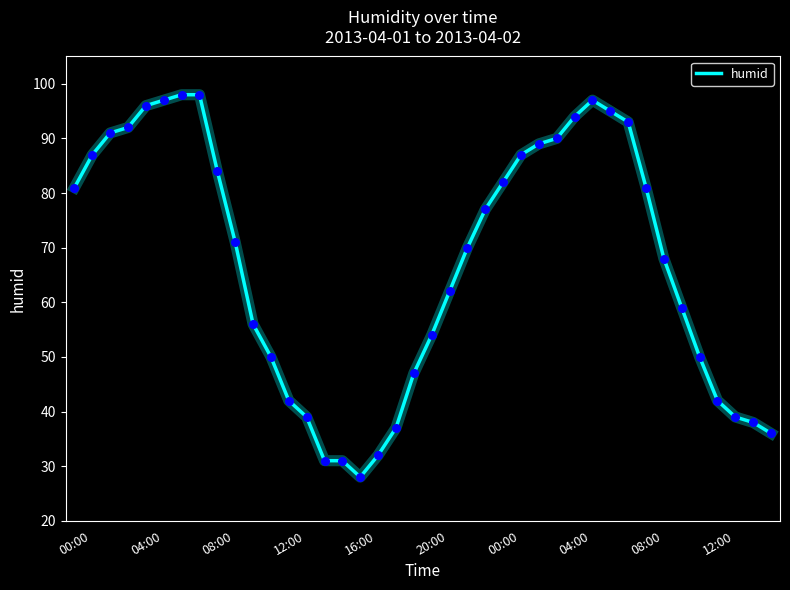

What is the smallest value displayed?

28